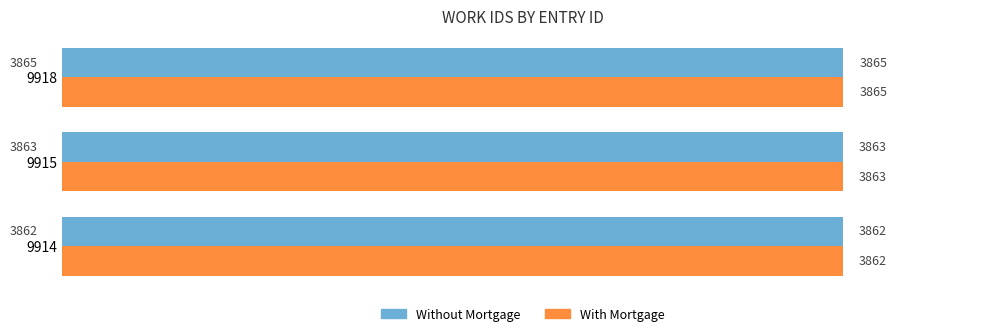

At which label is Without Mortgage closest to 3863?

9915